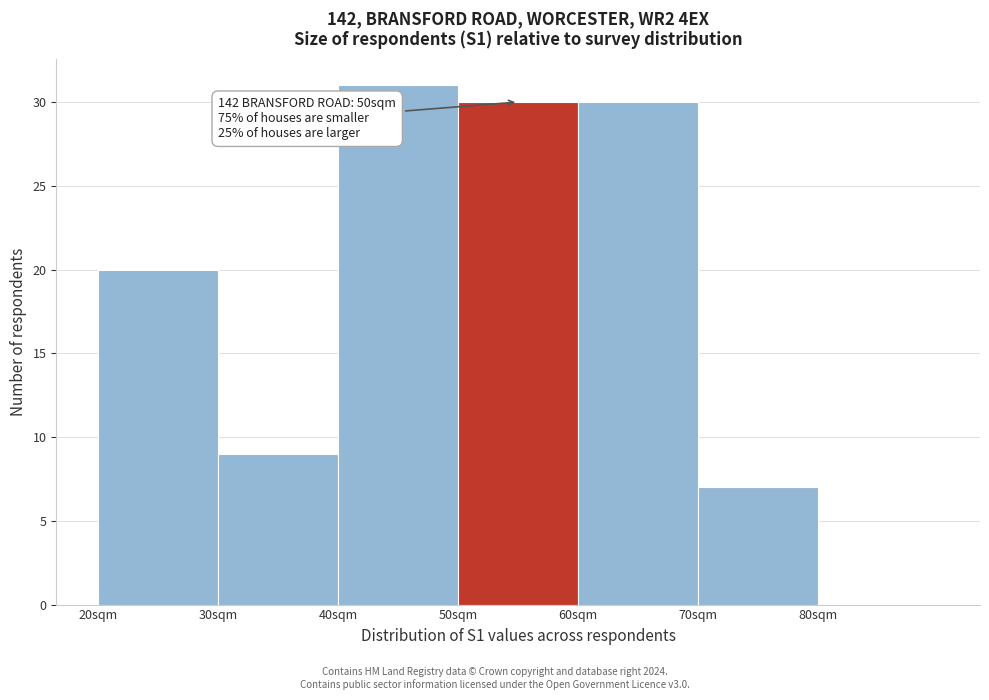

Which range on the x-axis has the tallest bar?

40 to 50